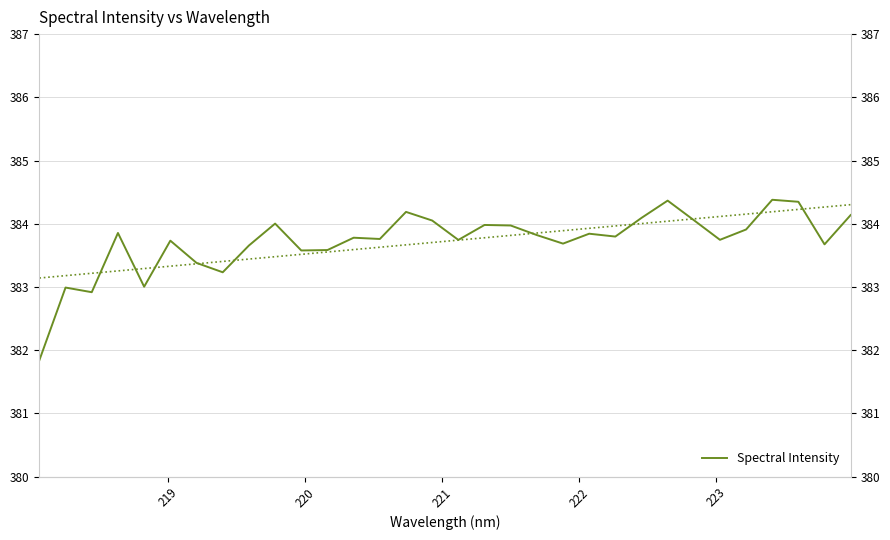

What is the value of the 10th point from the left?

384.0